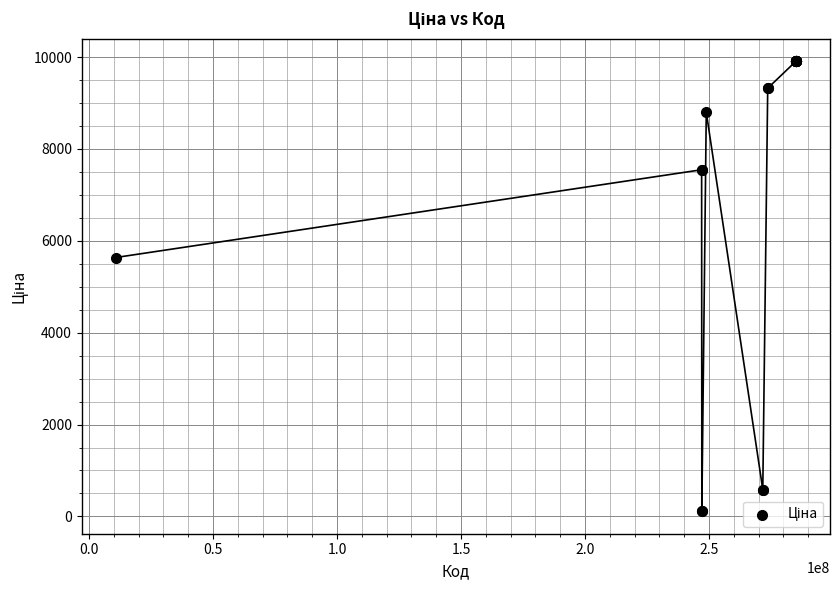

What Y value in the scatter plot is closest to 5010?

5636.0